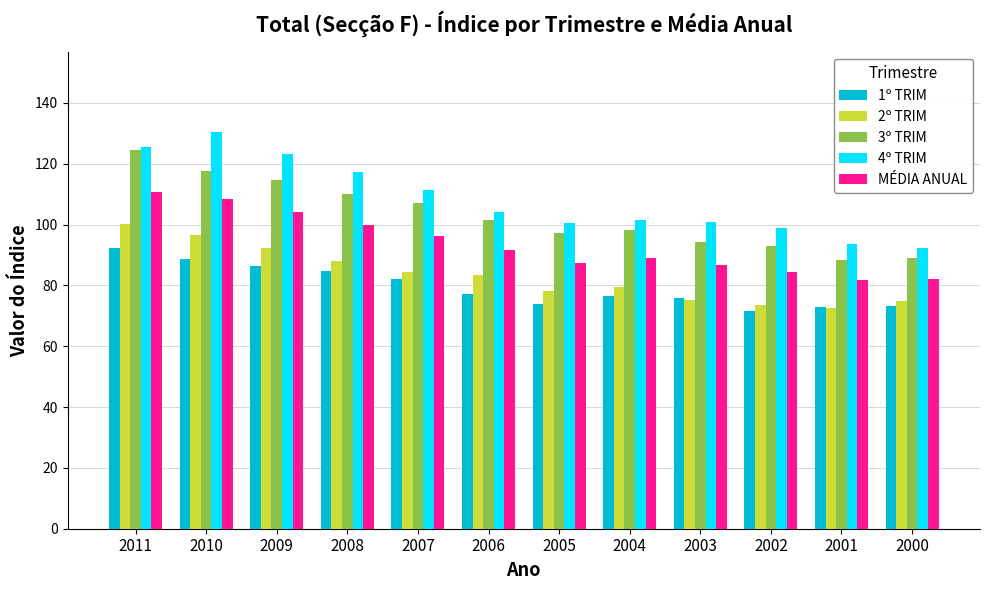

What is the total value across all series at 2010?

541.4